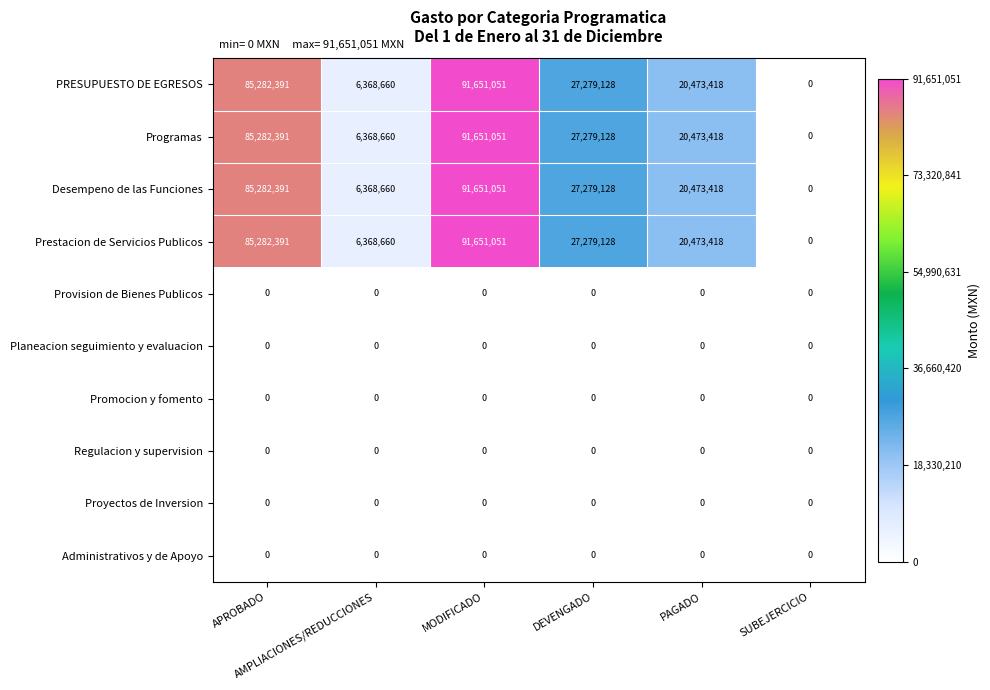

What is the greatest value displayed?

91651051